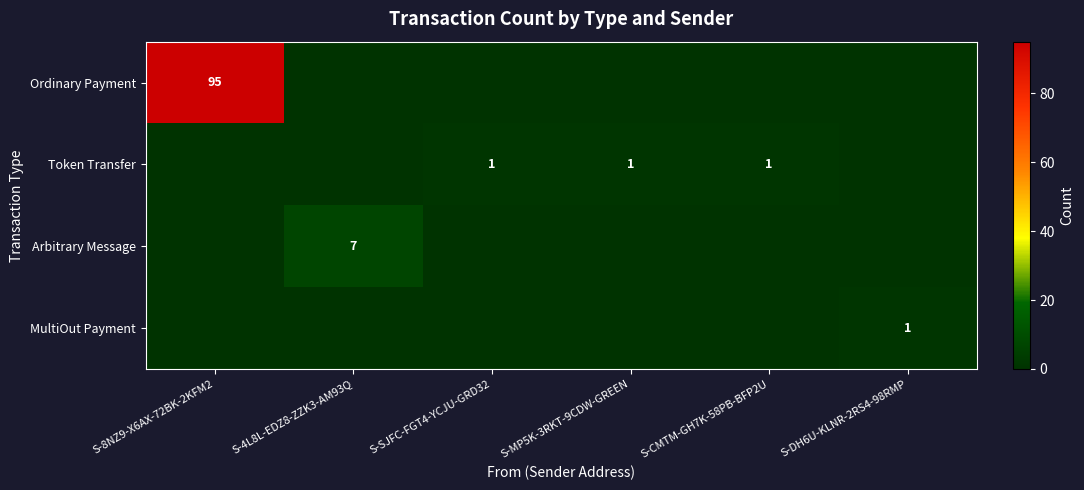

The Token Transfer series shows 1 at S-SJFC-FGT4-YCJU-GRD32. True or false?

True